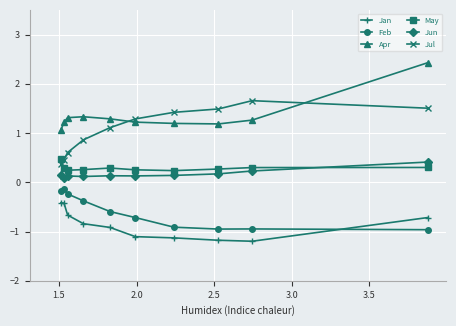

What is the smallest value displayed?

-1.2